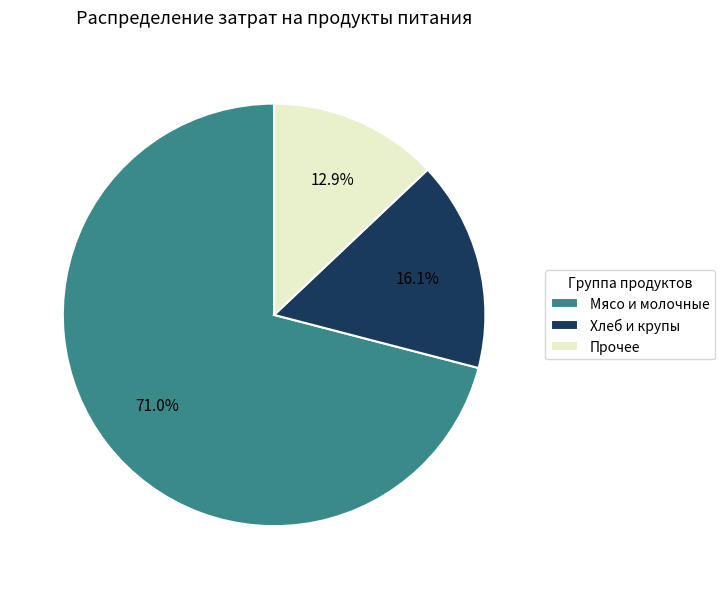

Which category accounts for the majority?

Мясо и молочные